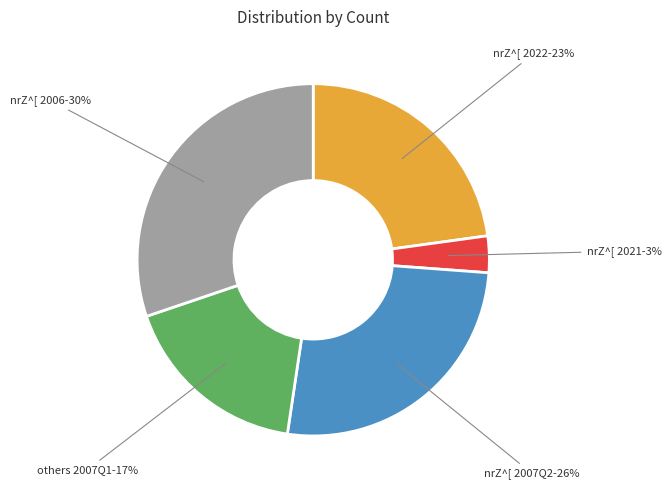

What percentage is the nrZ^[ 2006 slice, to the nearest percent?

30%